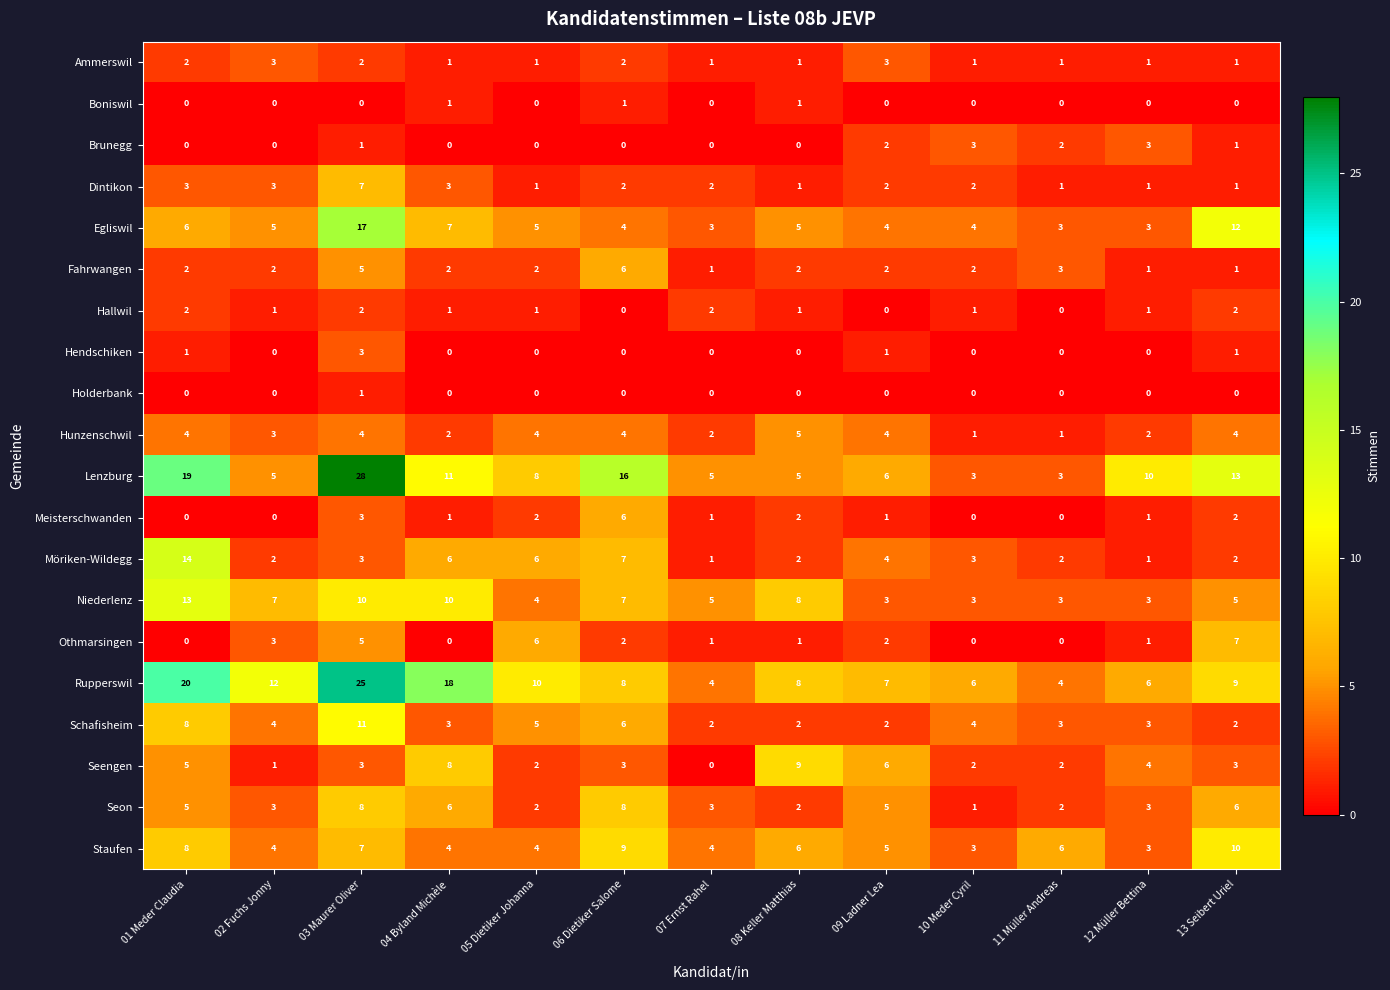

Where is Schafisheim nearest to the value 6?

06 Dietiker Salome